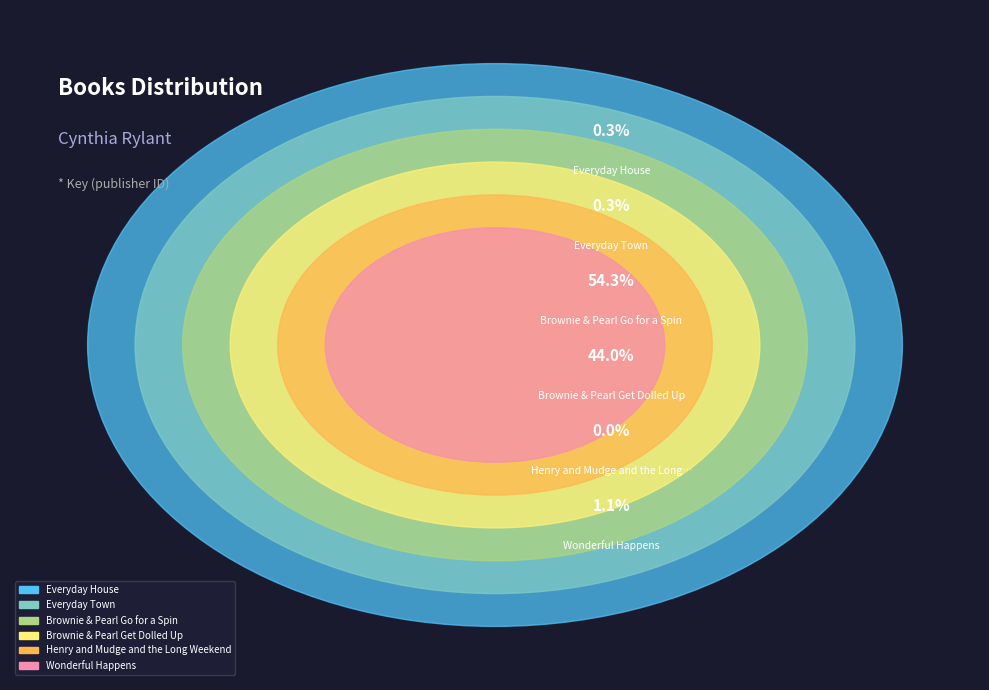

Which category accounts for the majority?

Brownie & Pearl Go for a Spin